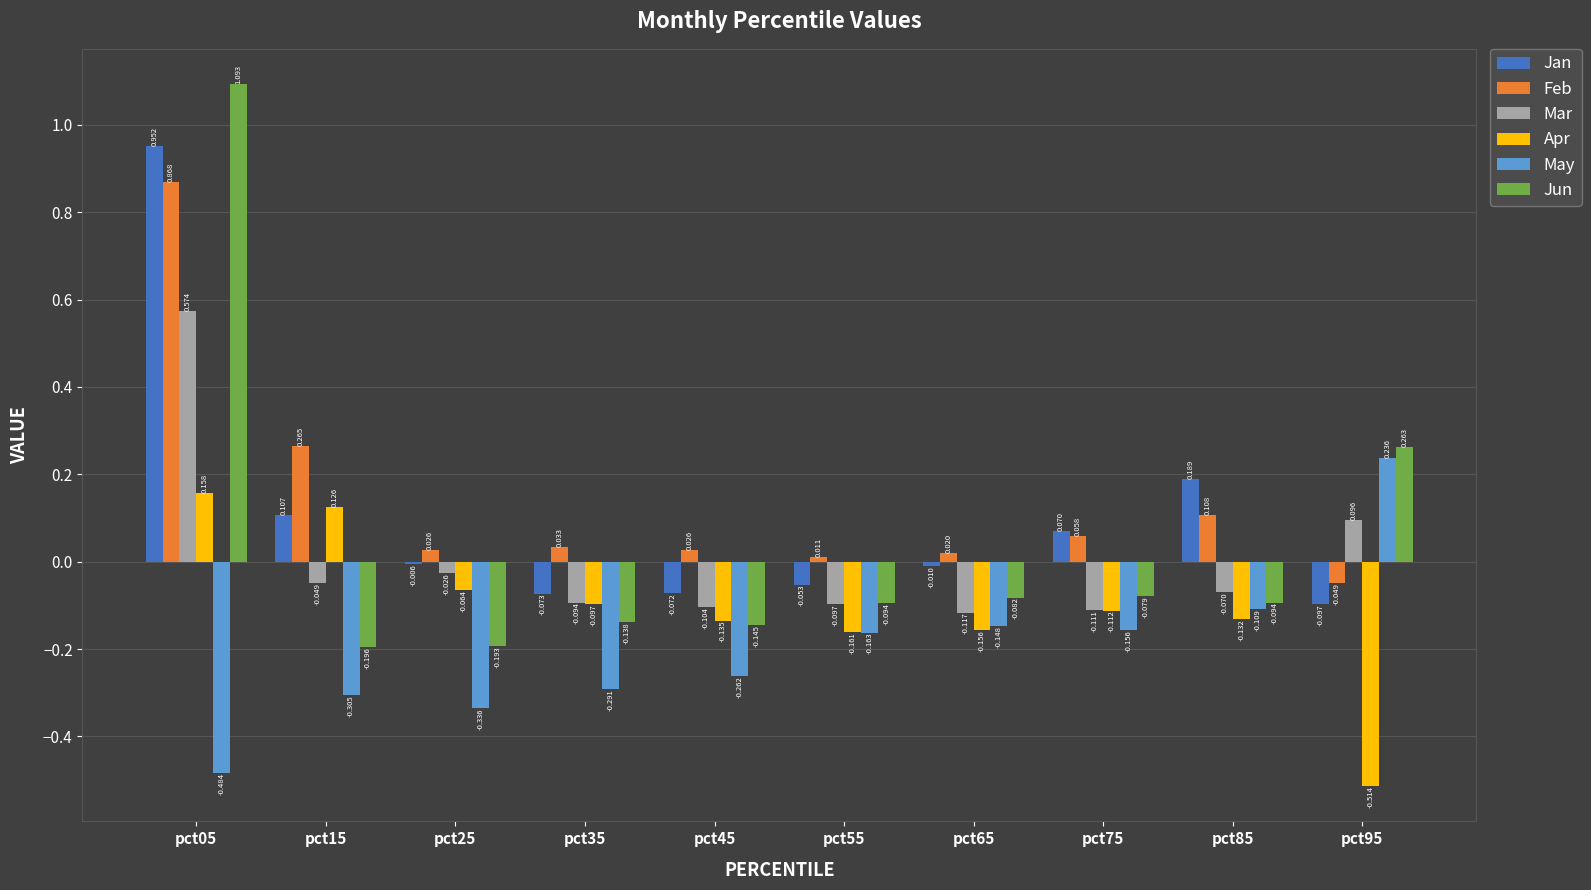

Which series has the largest total across all categories?

Feb